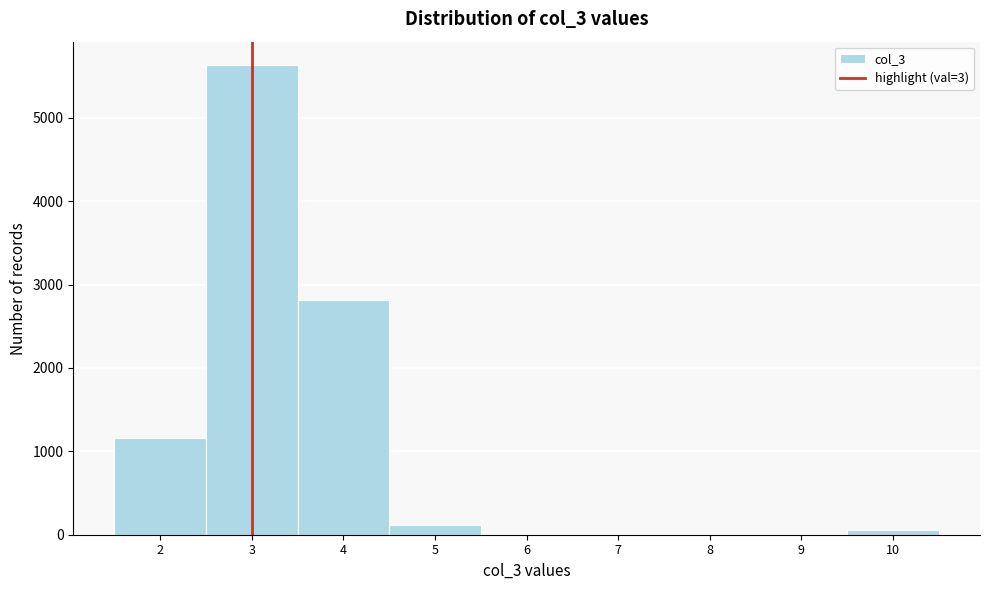

Which range on the x-axis has the tallest bar?

2.5 to 3.5